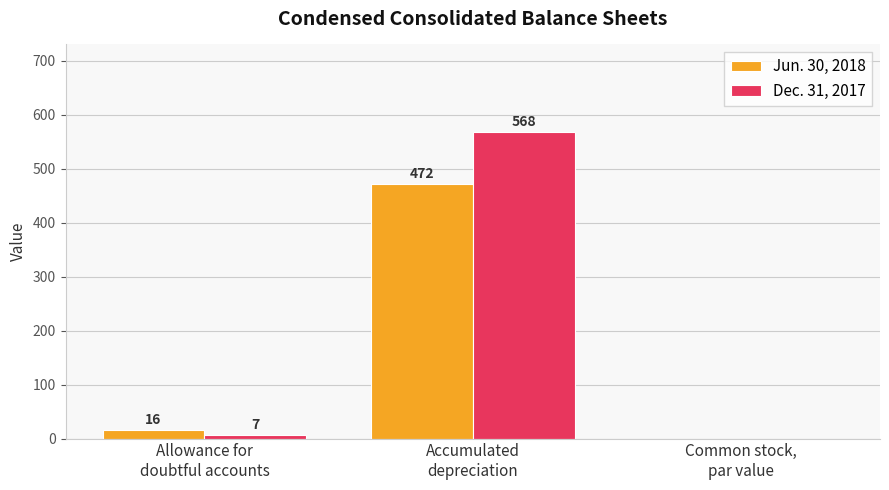

What is the greatest value displayed?

568